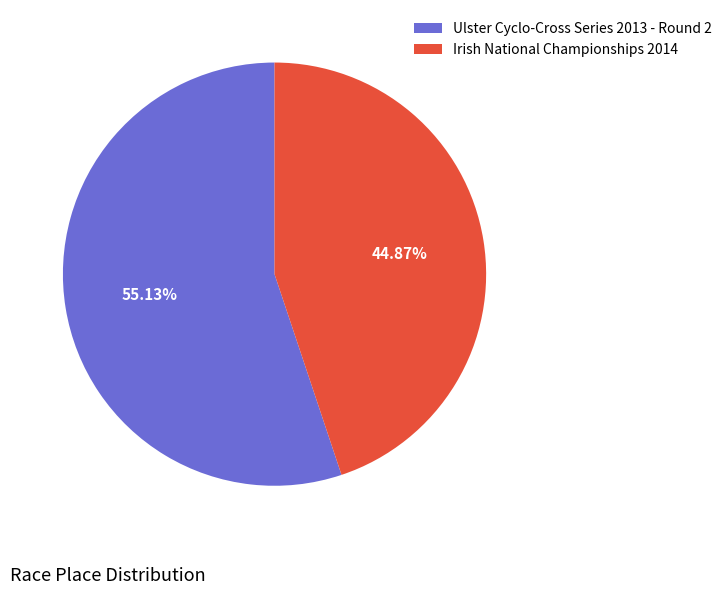

Is it true that Irish National Championships 2014 is 55% of the pie?

False